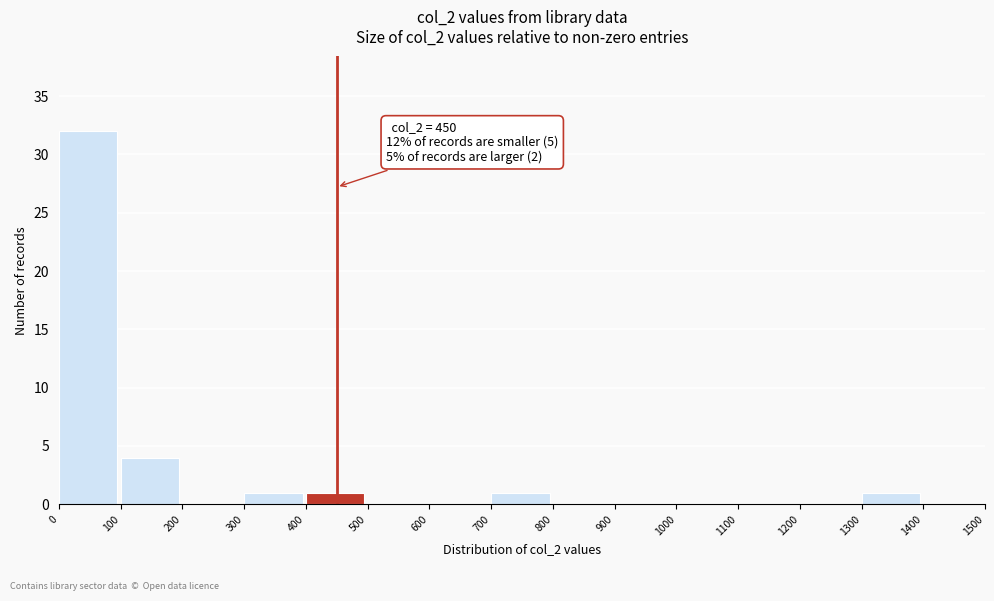

Over which range of the x-axis is the bar tallest?

0 to 100